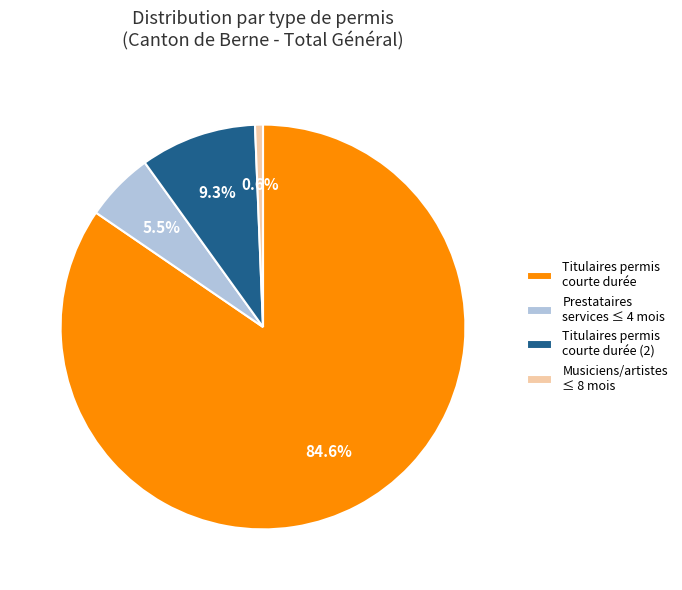

What is the smallest slice in the pie chart?

Musiciens/artistes ≤ 8 mois